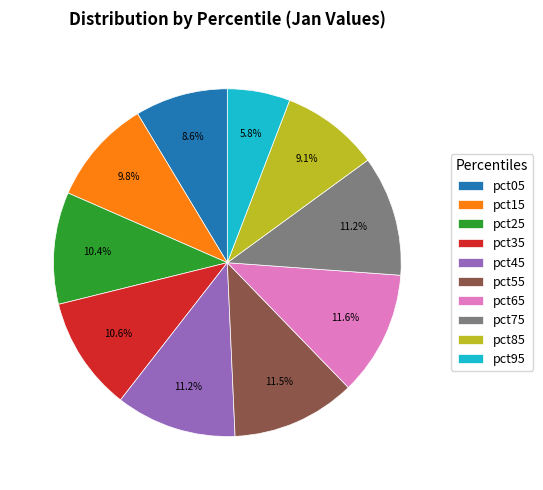

What is the smallest slice in the pie chart?

pct95